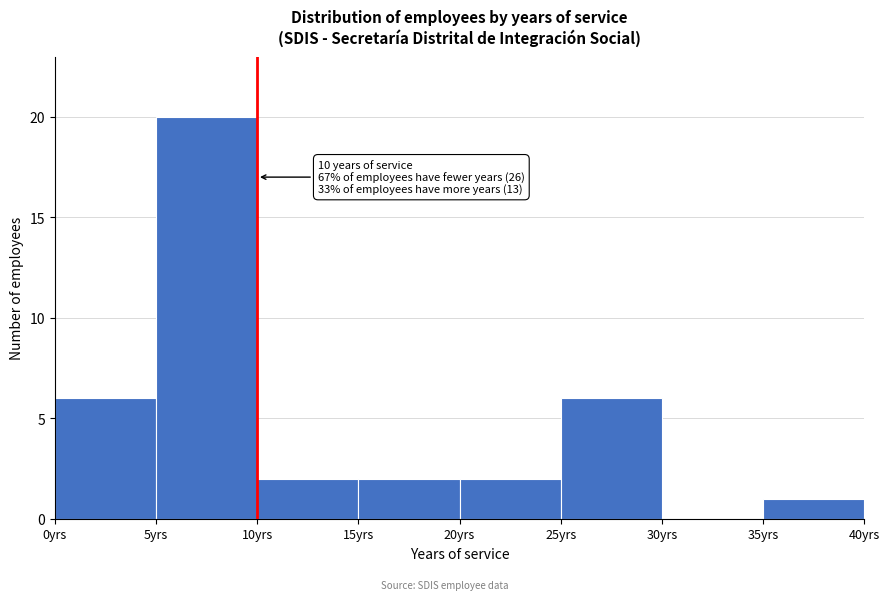

Which range on the x-axis has the tallest bar?

5 to 10